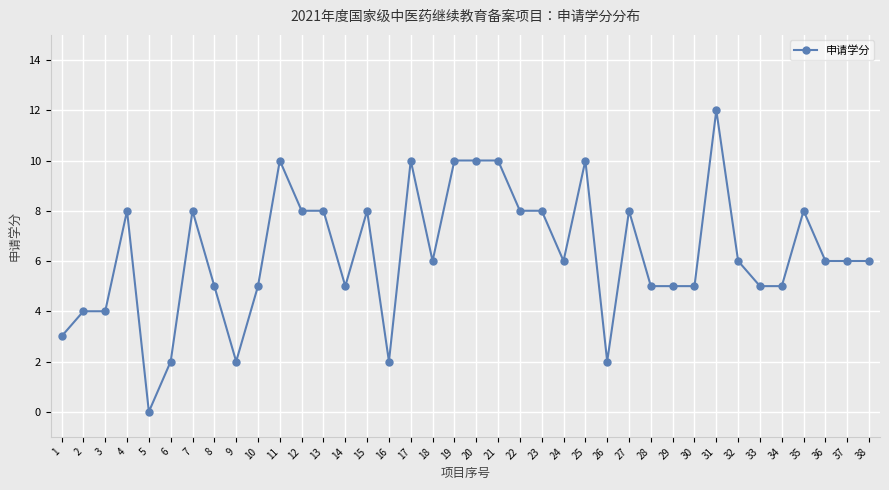

Between 12 and 9, which is larger?

12